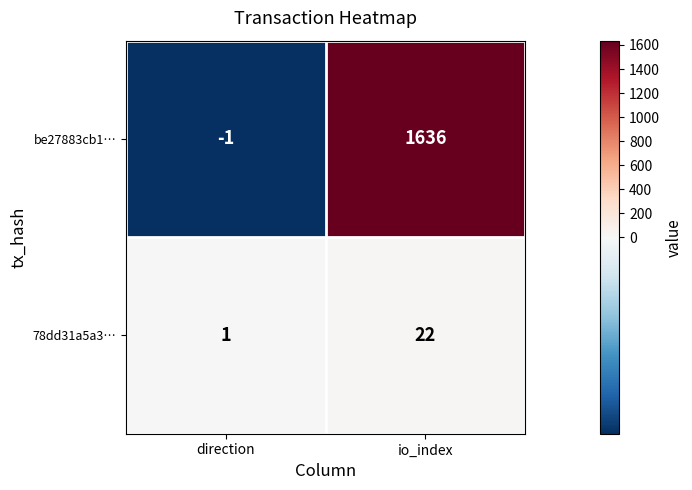

The value of 78dd31a5a3… at direction is 1. True or false?

True